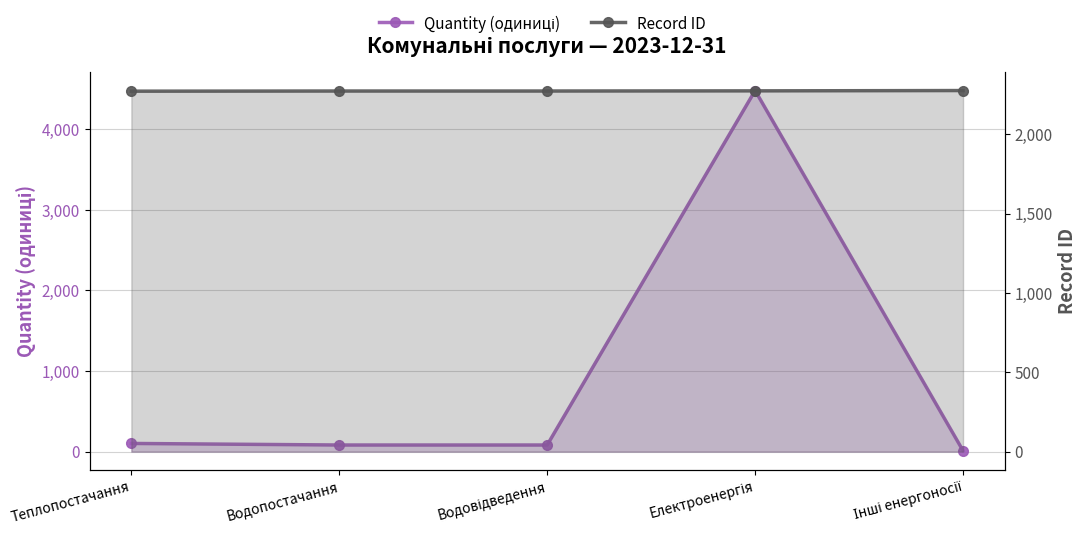

How many values in the Record ID series are below 2272?

1